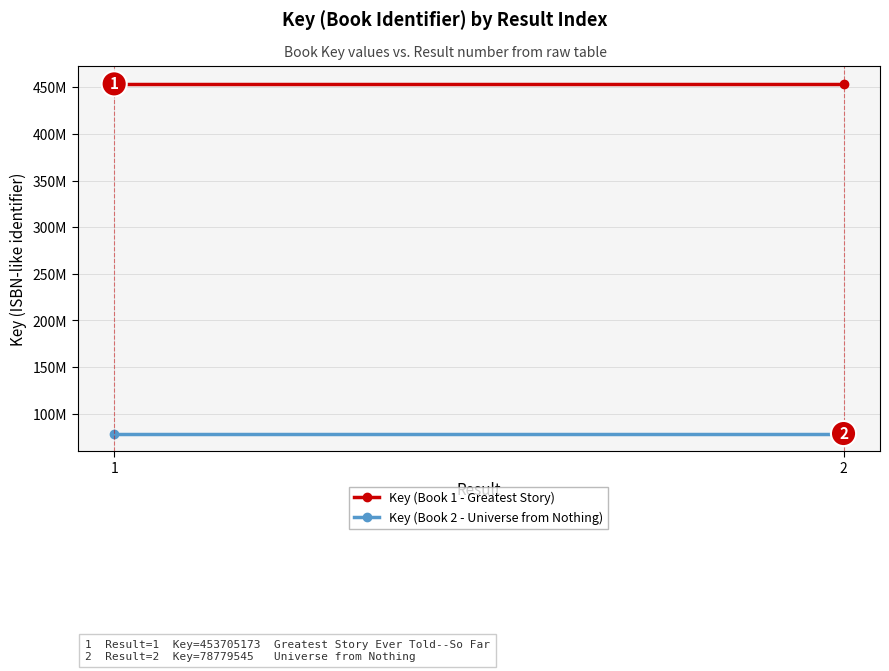

At which category does the chart reach its minimum across all series?

1